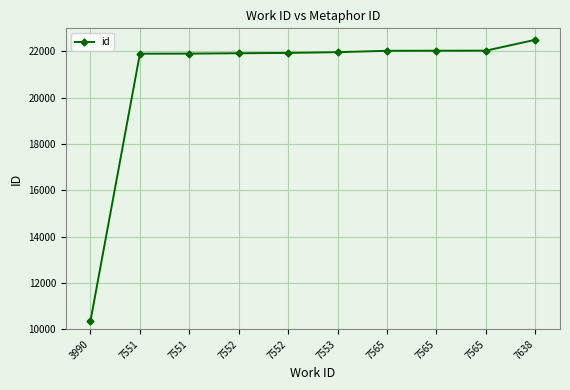

How many data points are less than 21970?

5